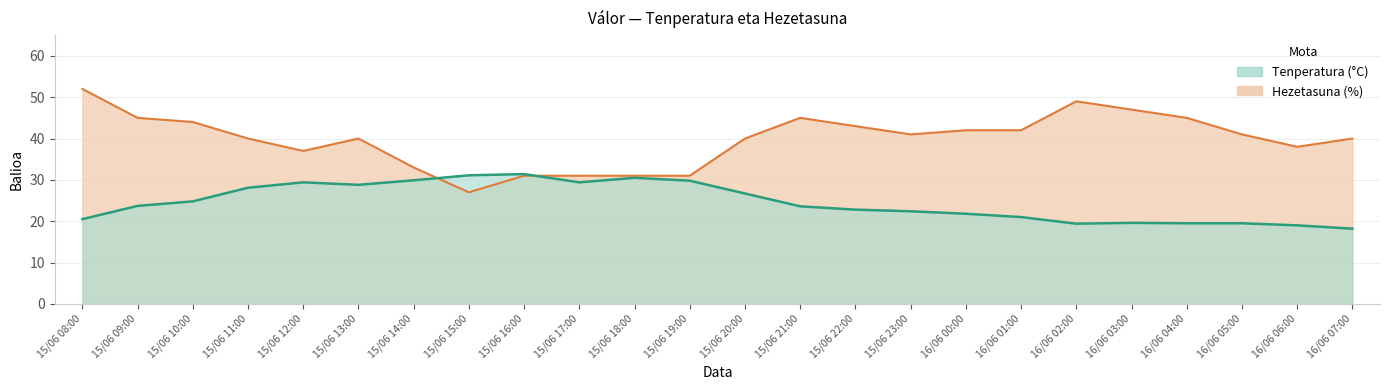

True or false: Hezetasuna (%) and Tenperatura (°C) intersect in this chart.

True